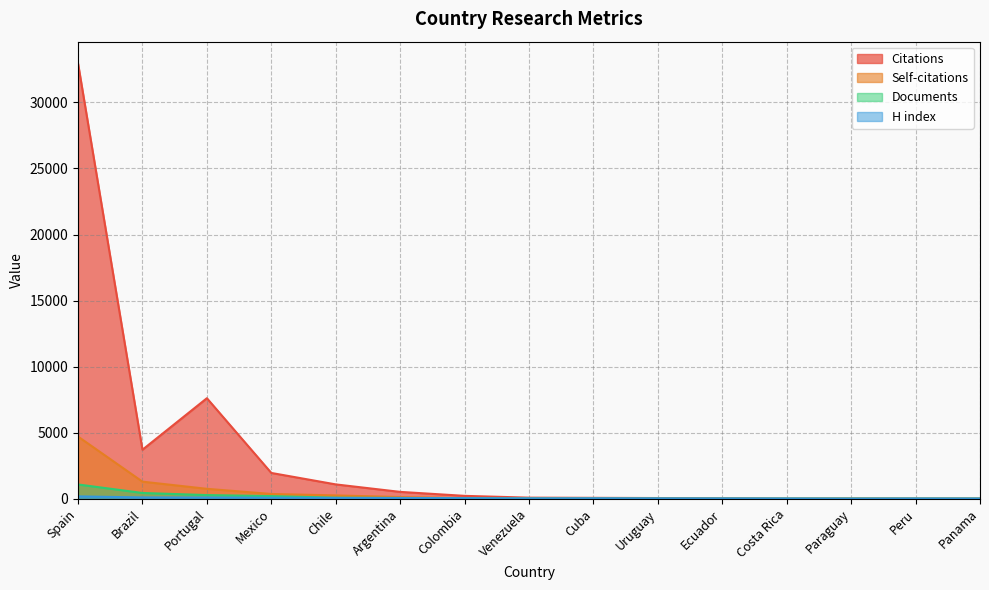

How many interior local valleys does the Citations series have?

2